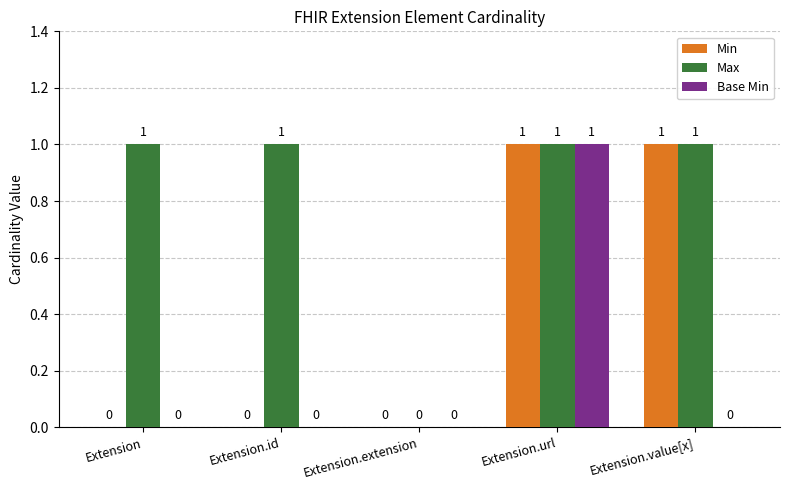

At which label is Max closest to 0?

Extension.extension